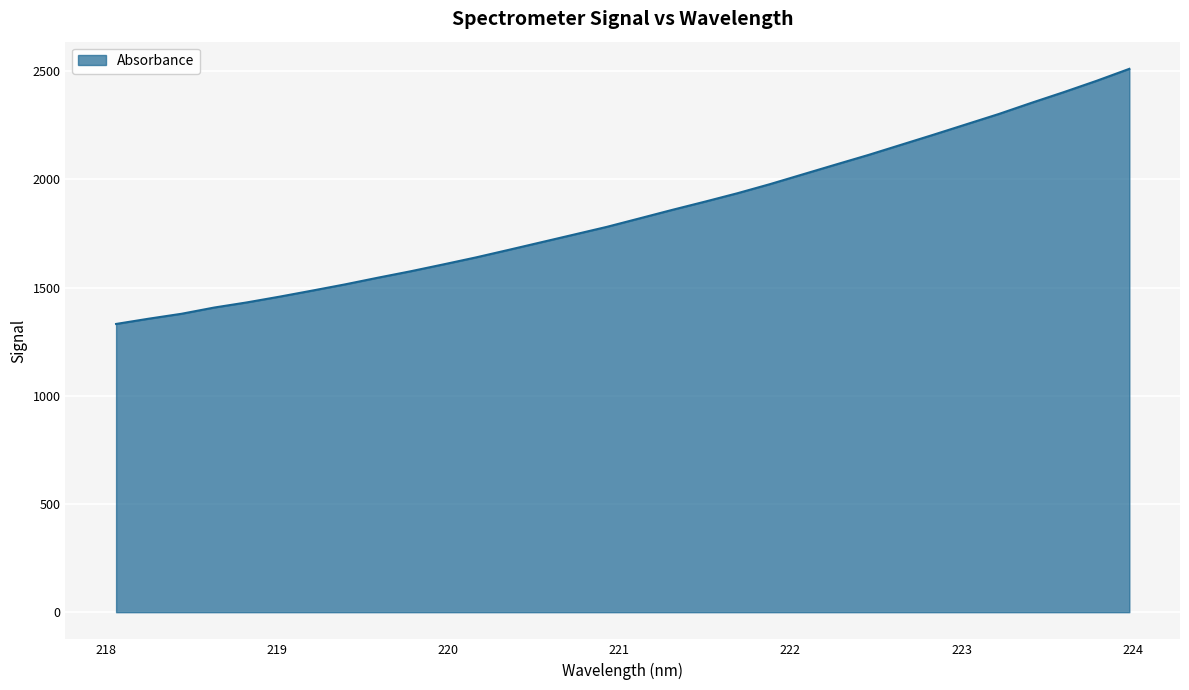

True or false: the data has more than 0 interior local peaks.

False